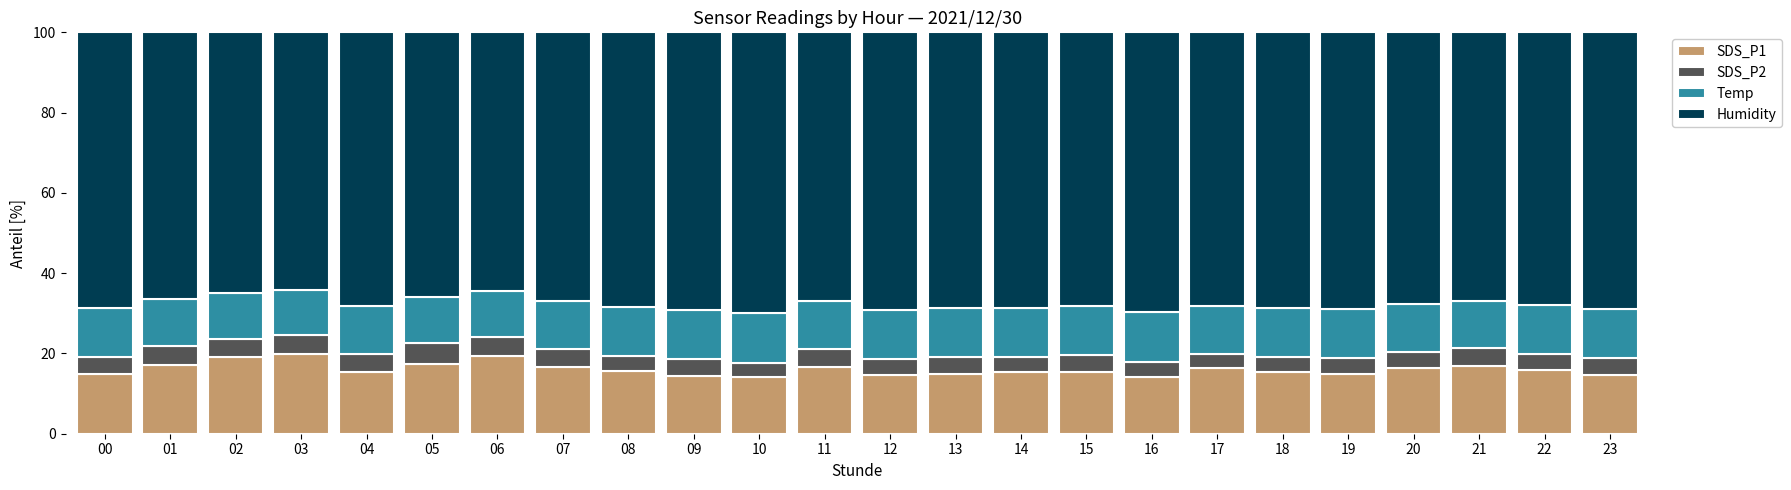

What is the approximate value of SDS_P1 at 10?

14.1